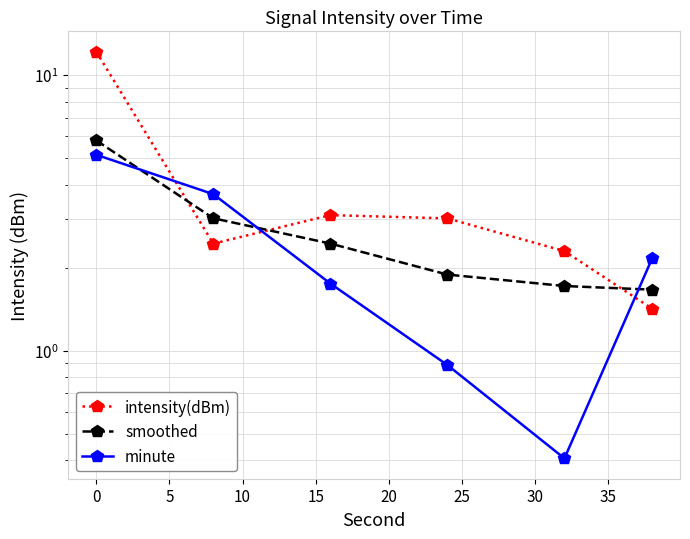

Between 15 and 20, which series saw the biggest shift?

minute